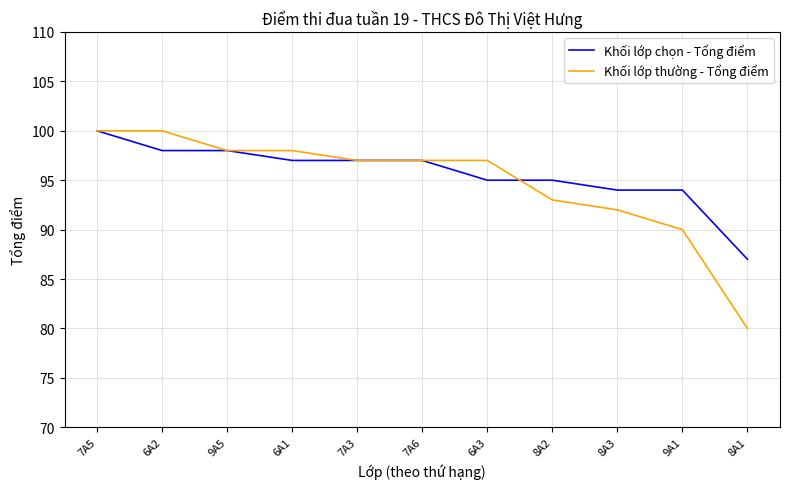

Which series has the widest spread of values?

Khối lớp thường - Tổng điểm